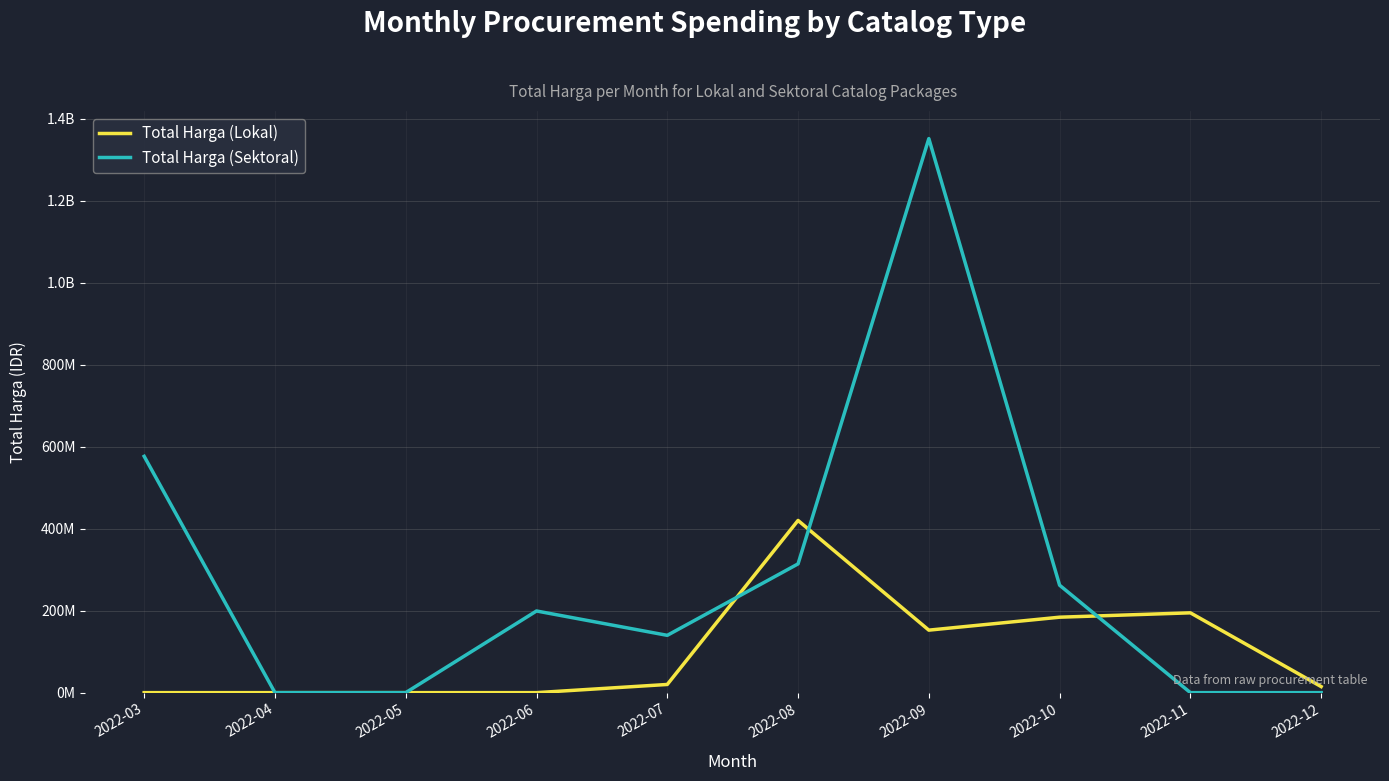

Rank the series by their maximum value, from highest to lowest.

Total Harga (Sektoral), Total Harga (Lokal)